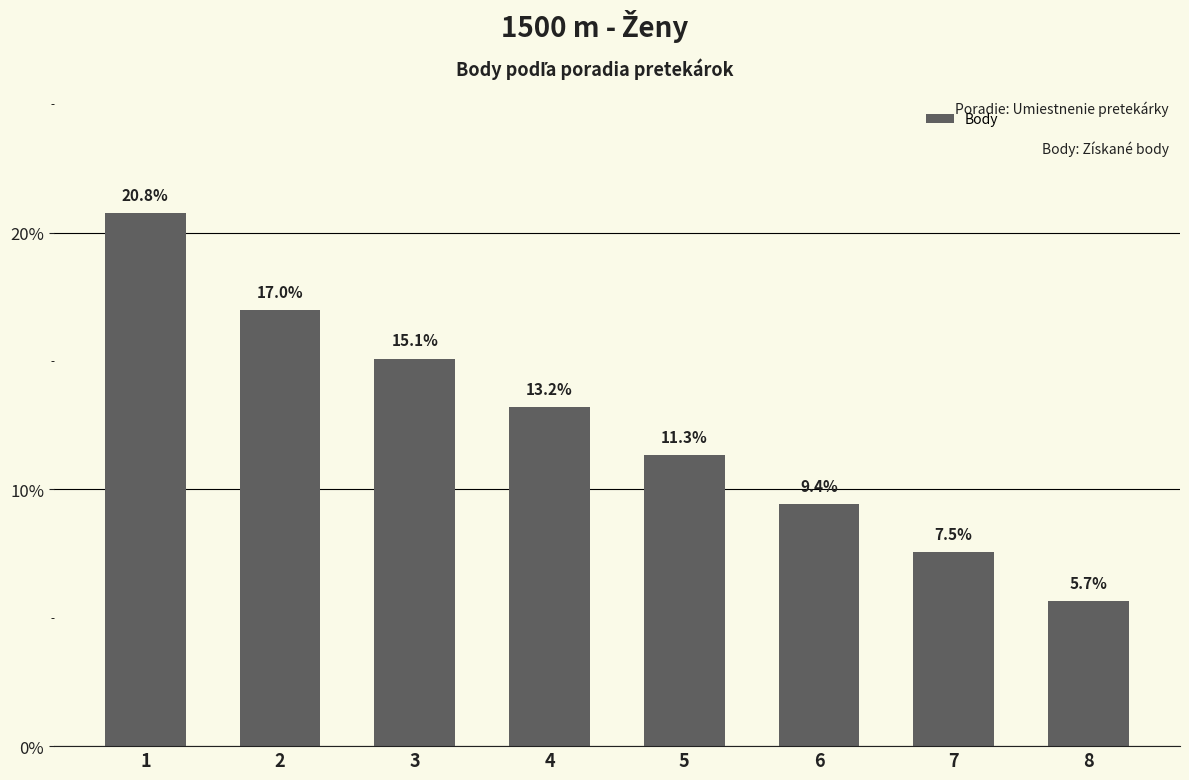

What is the sum of the values at 6 and 1?

30.2